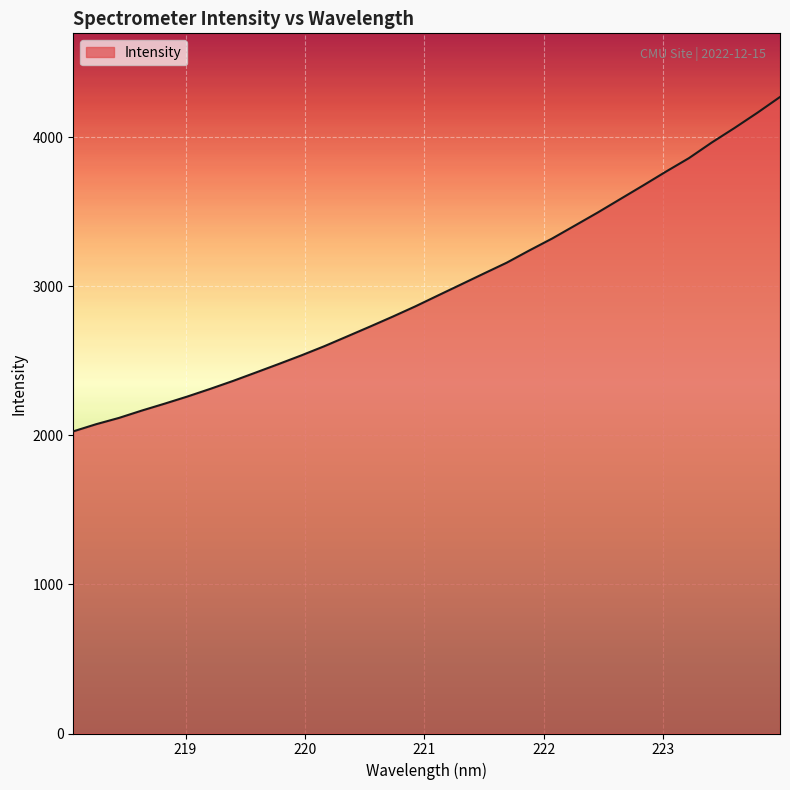

What is the greatest value displayed?

4270.3